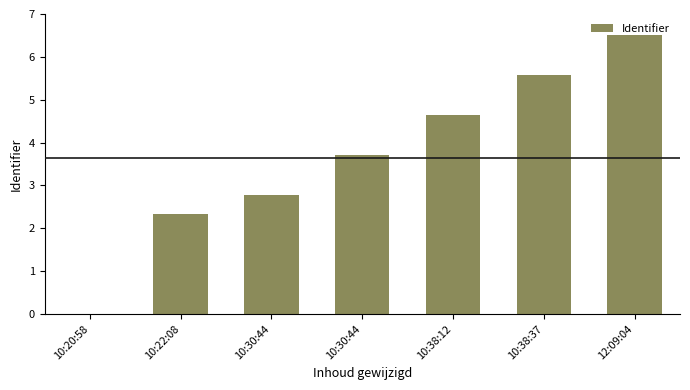

At which label is the value closest to 3?

10:30:44